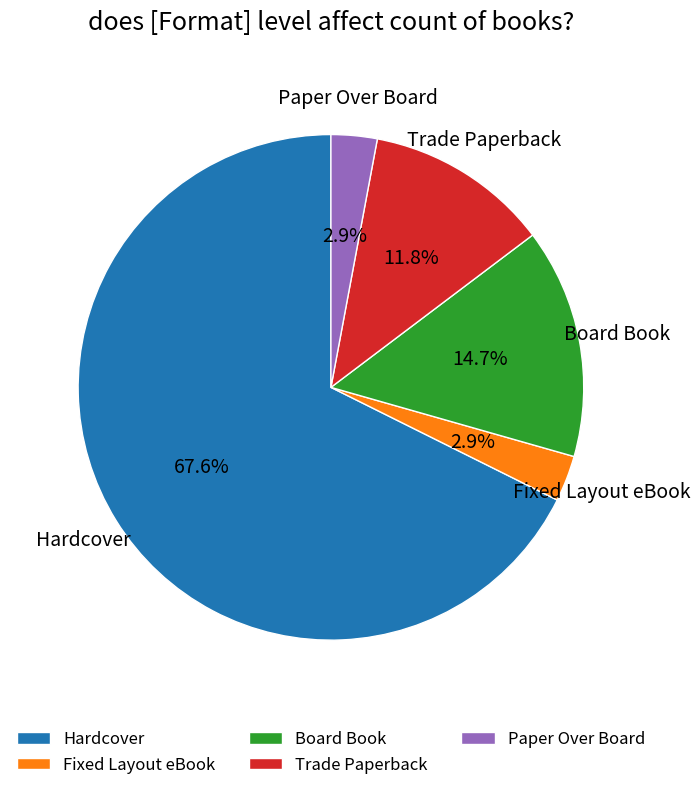

To the nearest percent, what is the difference between the largest and smallest slice percentages?

65%